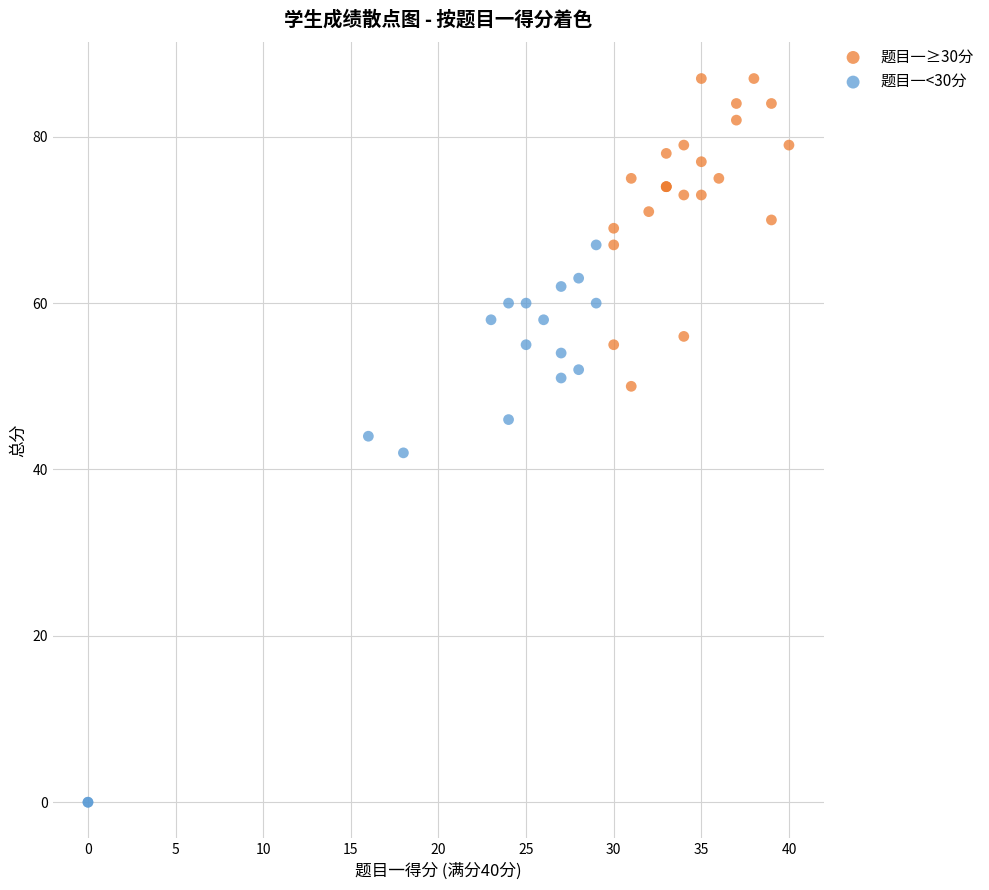

What are all the series names shown in the legend?

题目一≥30分, 题目一<30分